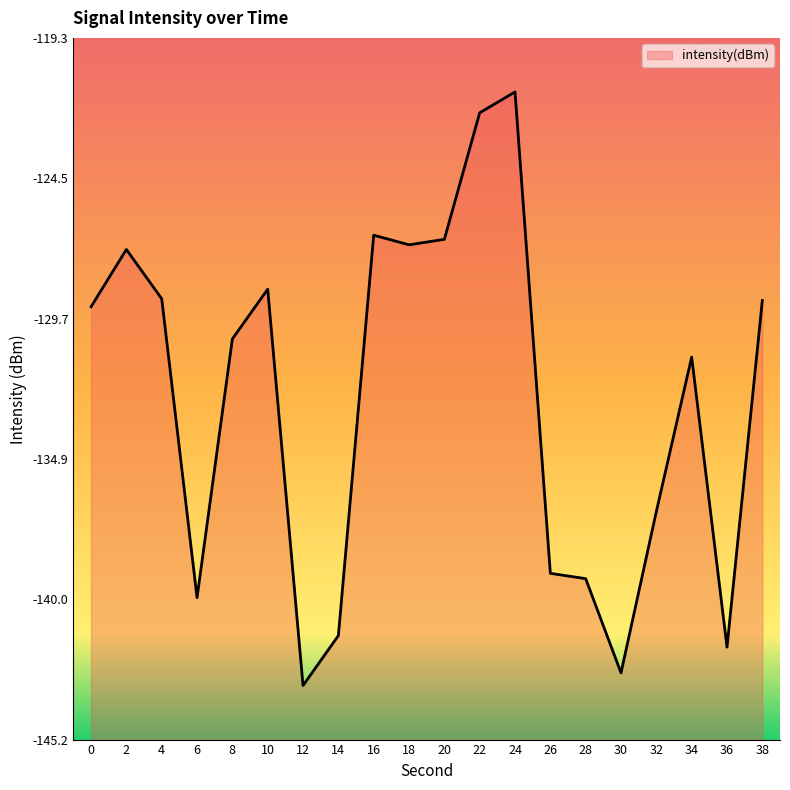

The value at 0 is -129.2. True or false?

True